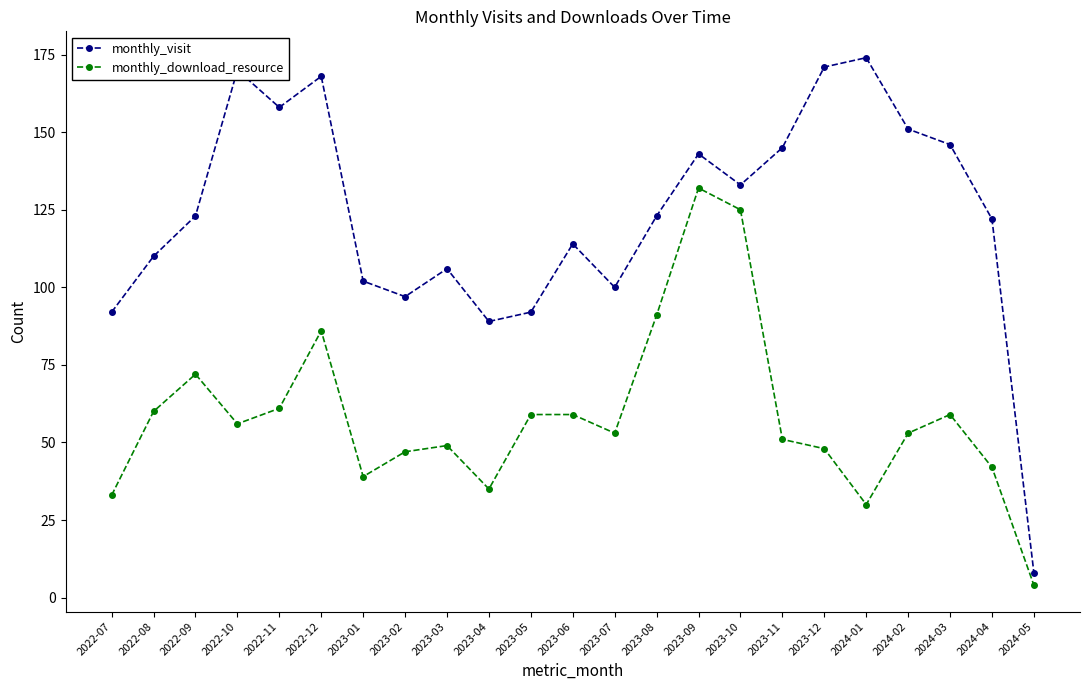

Is this an area chart (filled region under the line)?

No